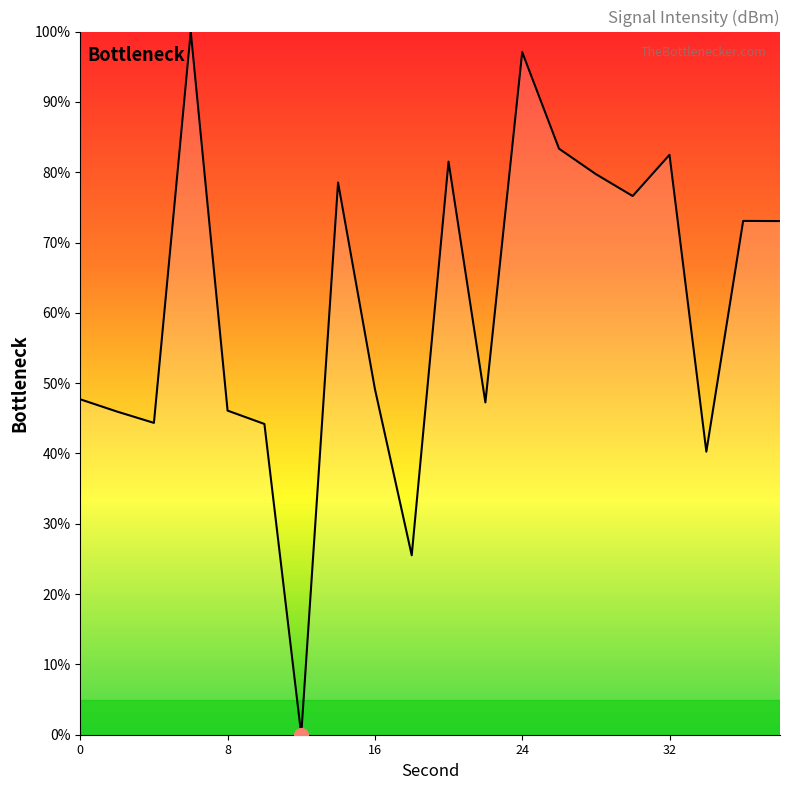

What is the maximum value shown in the chart?

100.0